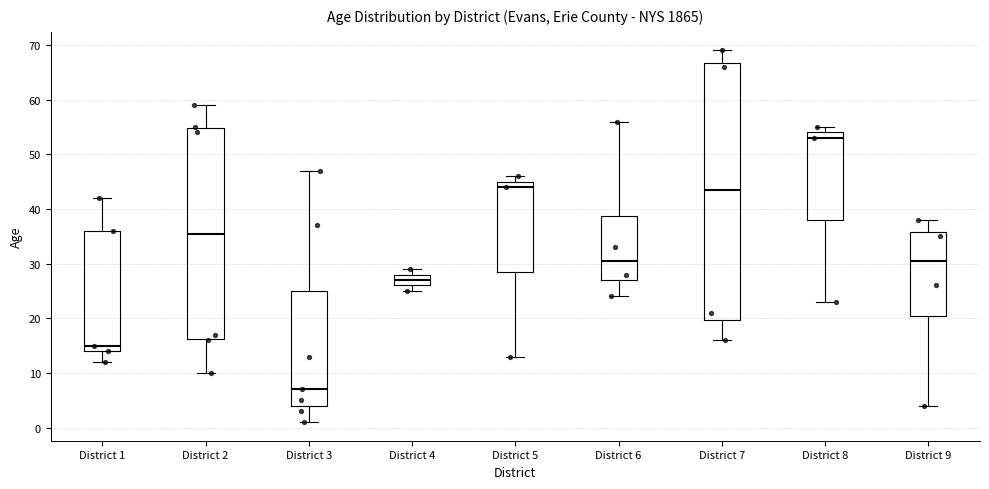

Where is the lower edge of the box for District 7 on the y-axis? The values are not printed on the chart, so give them approximately, as read against the axis.

20